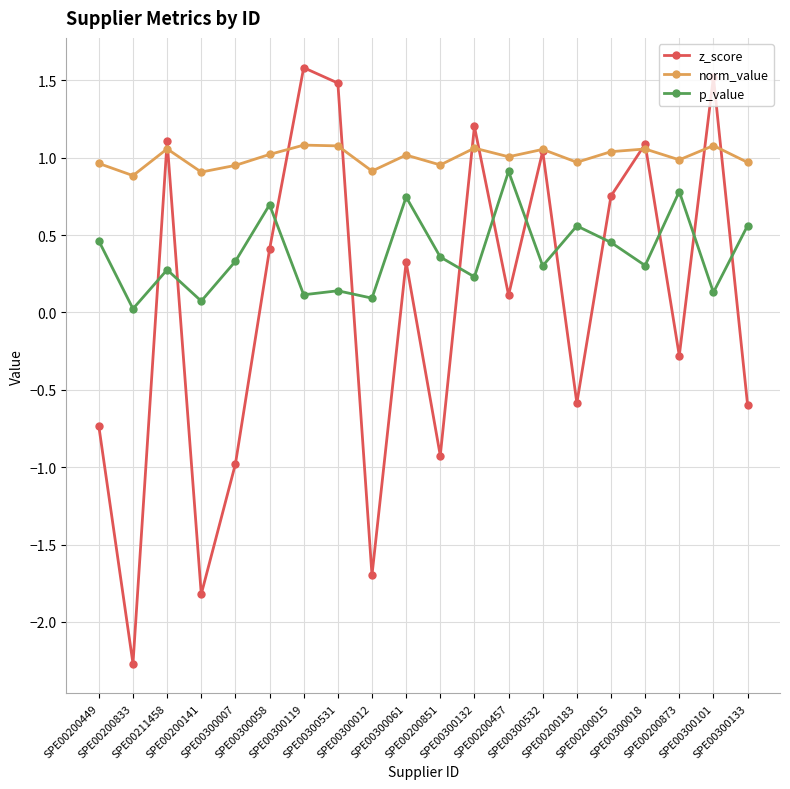

Which series has the largest range (max minus min)?

z_score